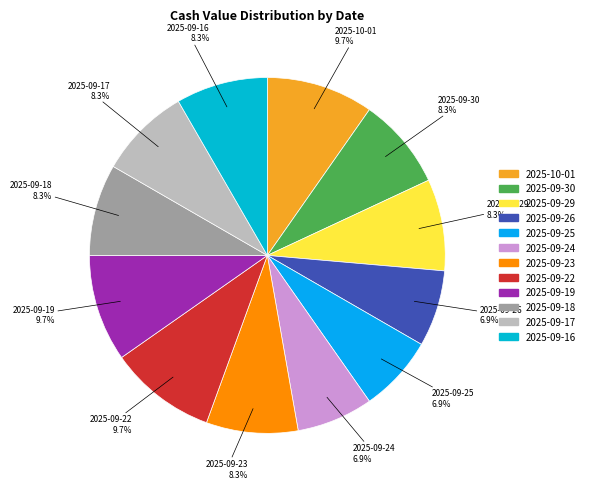

True or false: 2025-09-19 accounts for 10% of the total.

True